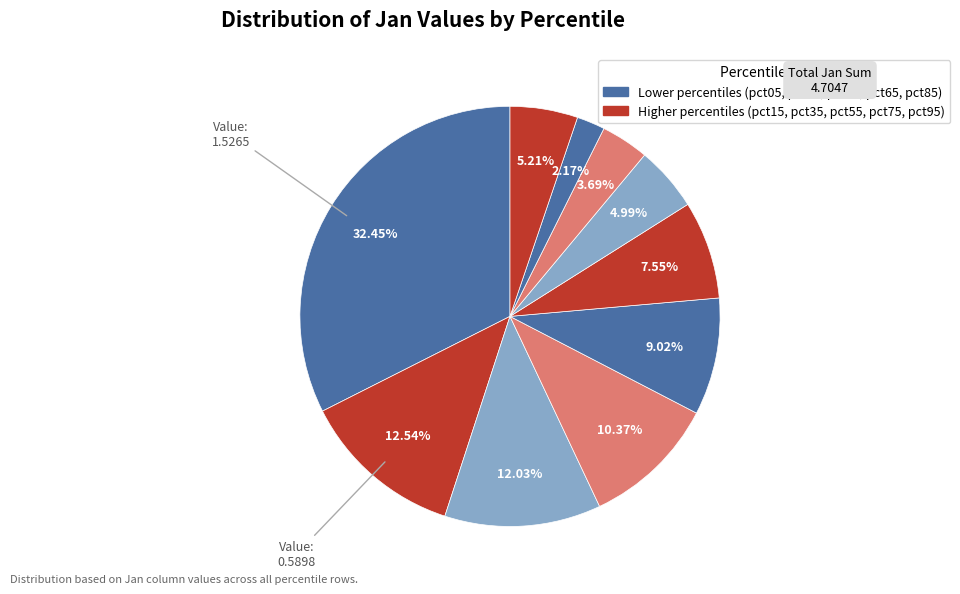

How many slices are in this pie chart?

10